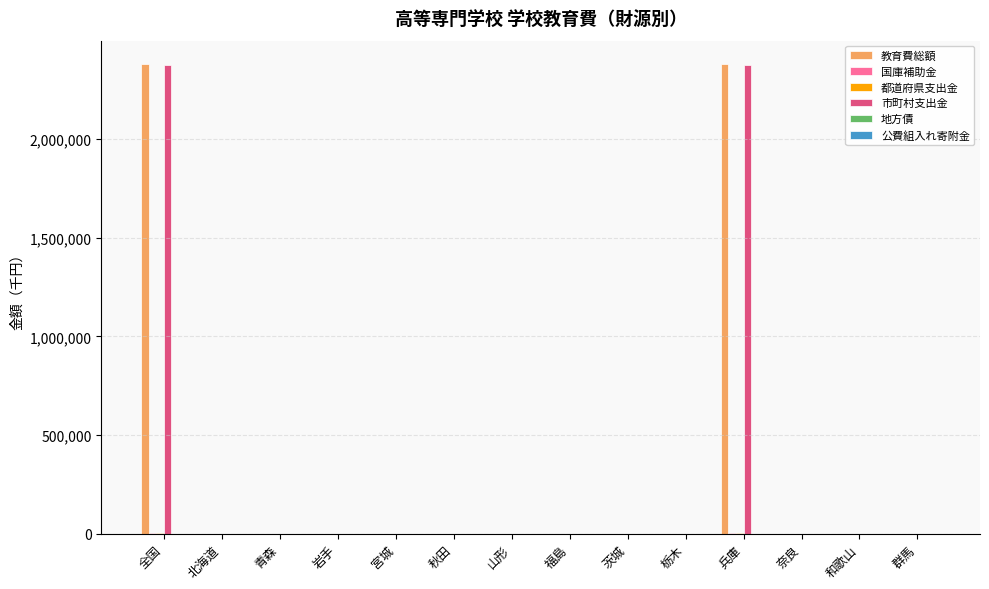

True or false: 市町村支出金 has a value of 1278680 at 青森.

False